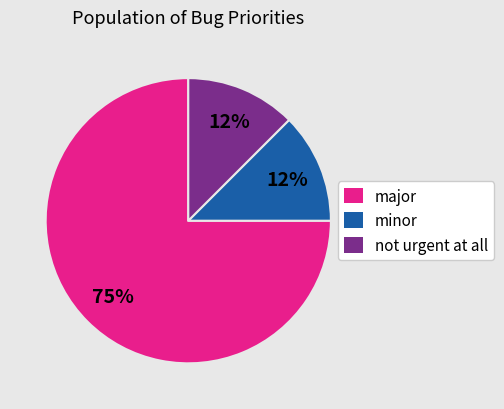

Count the number of slices in the pie.

3